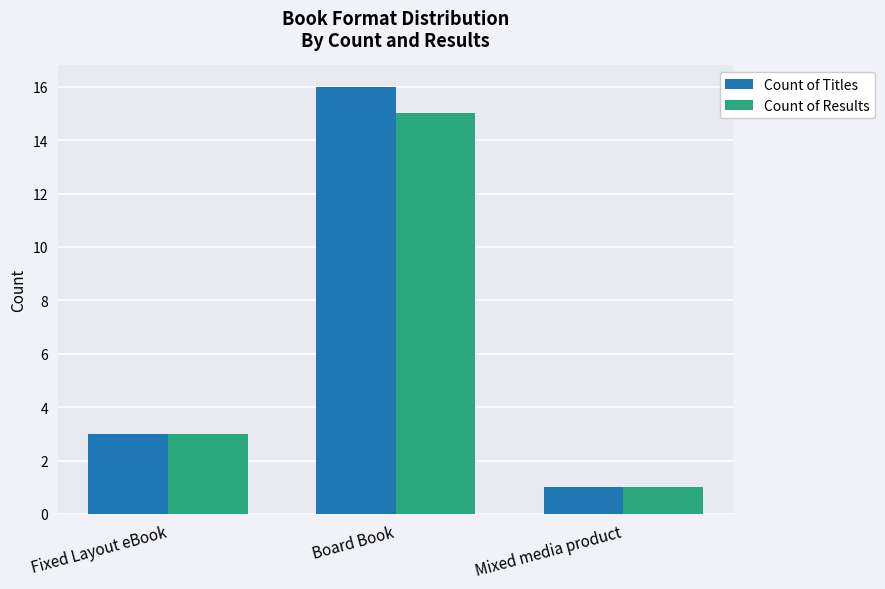

The value of Count of Titles at Mixed media product is 1. True or false?

True